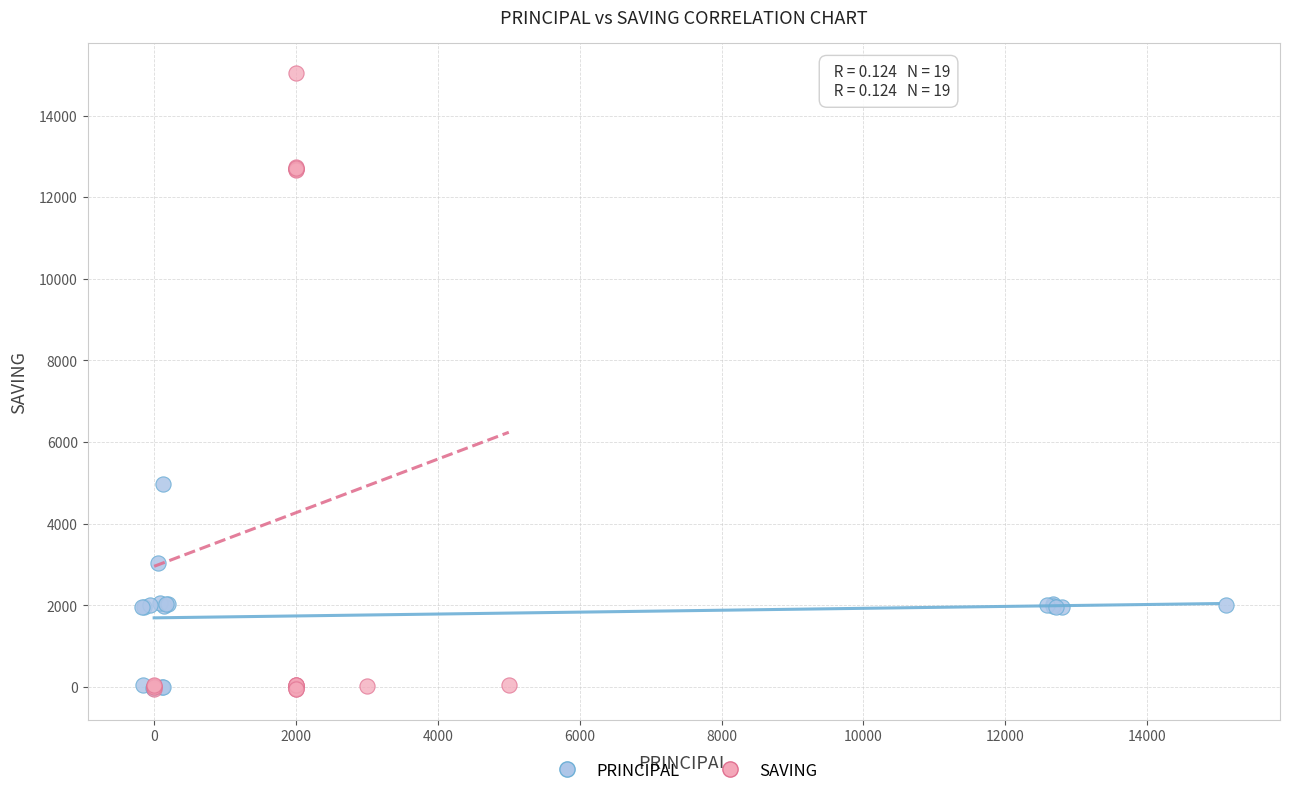

Which series reaches the maximum Y coordinate?

SAVING